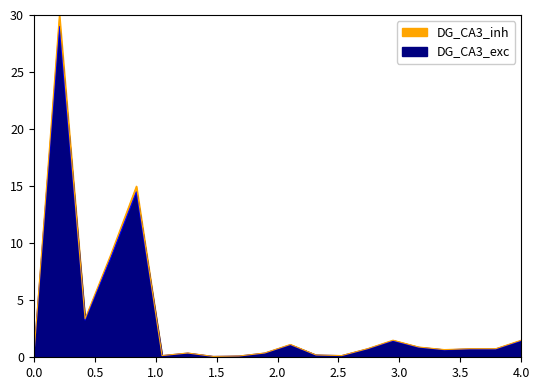

How many series are shown in this chart?

2